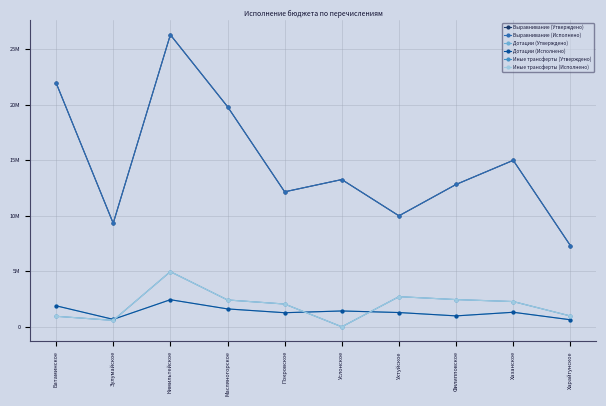

What is the minimum value for Дотации (Утверждено)?

634042